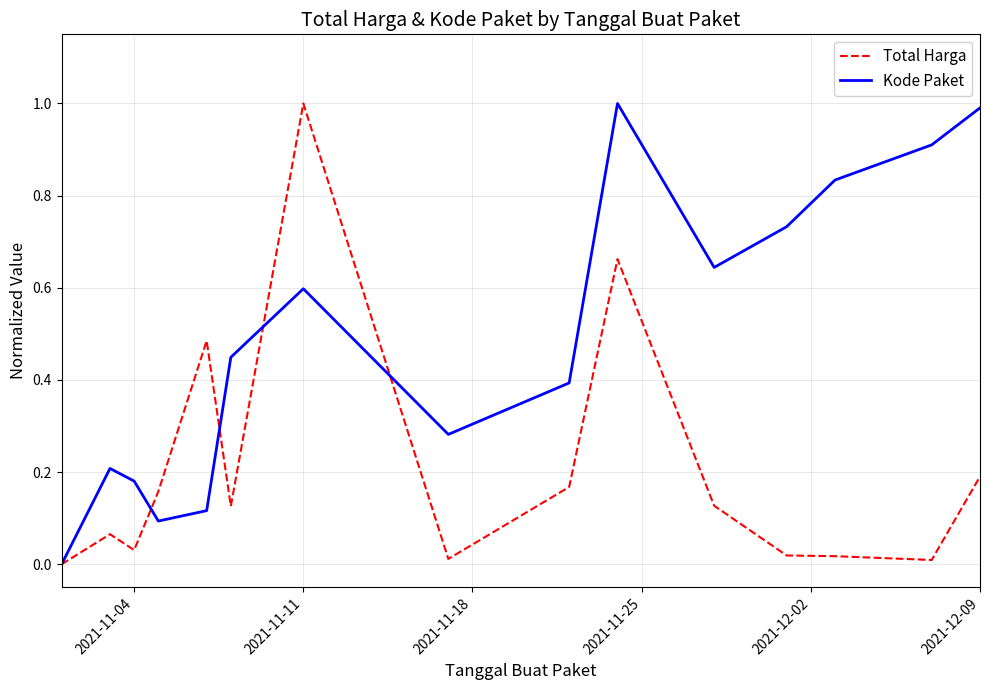

Which series has the largest total across all categories?

Kode Paket